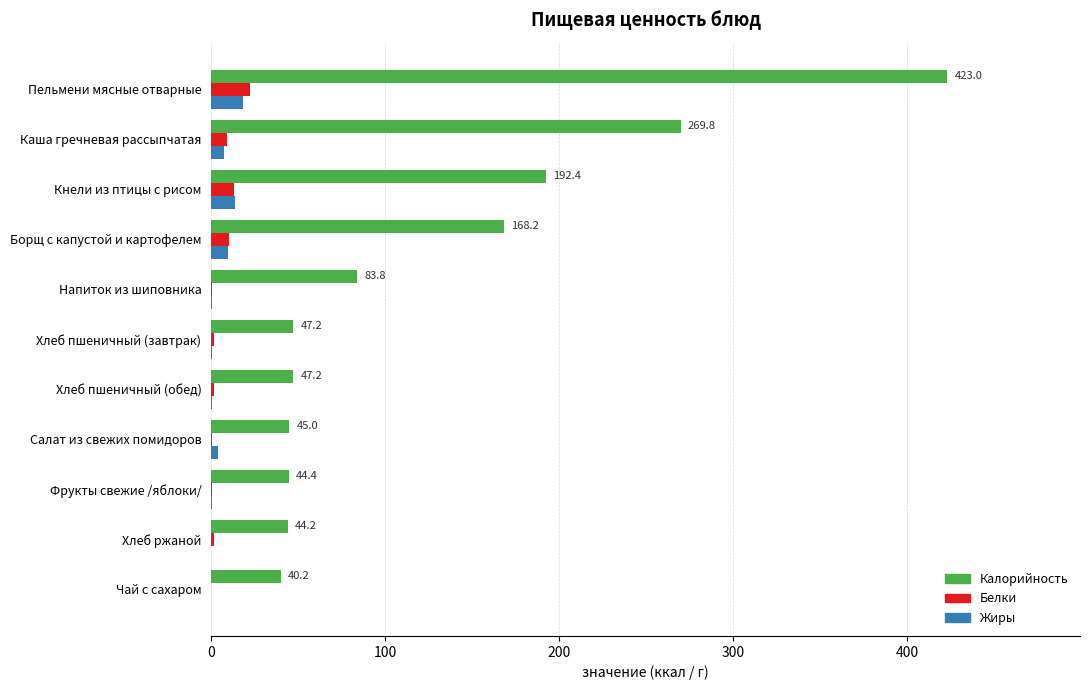

The Жиры series shows 0.0 at Чай с сахаром. True or false?

True